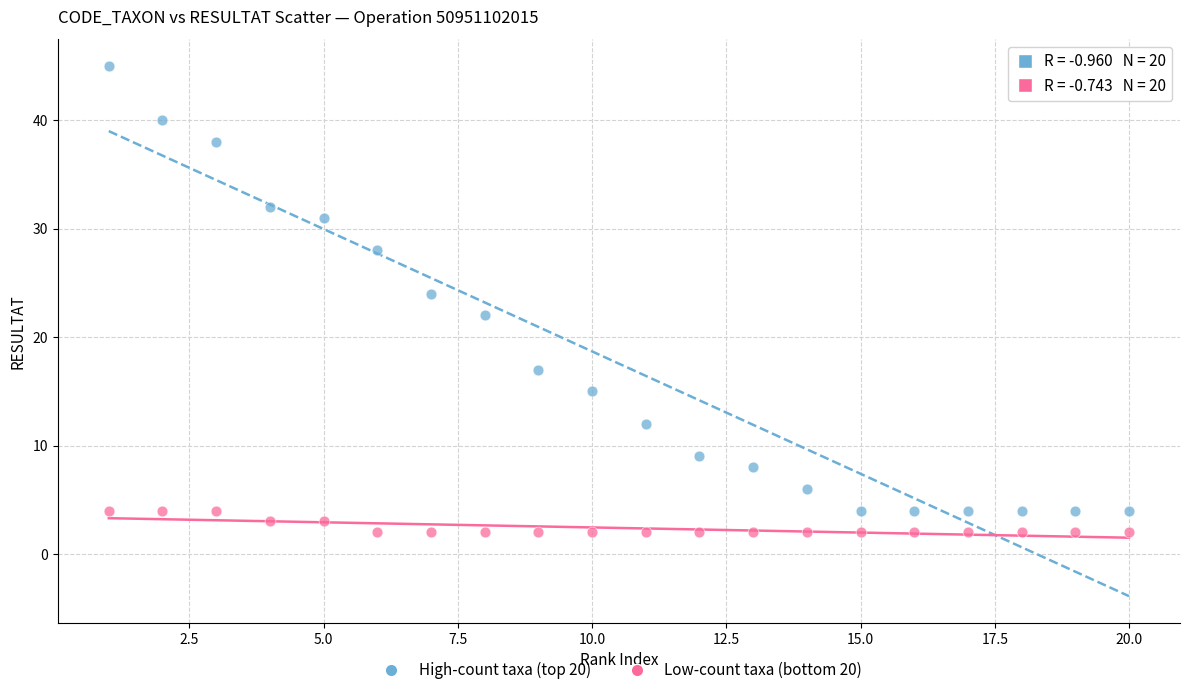

Across all data points, what is the range of X values (max minus min)?

19